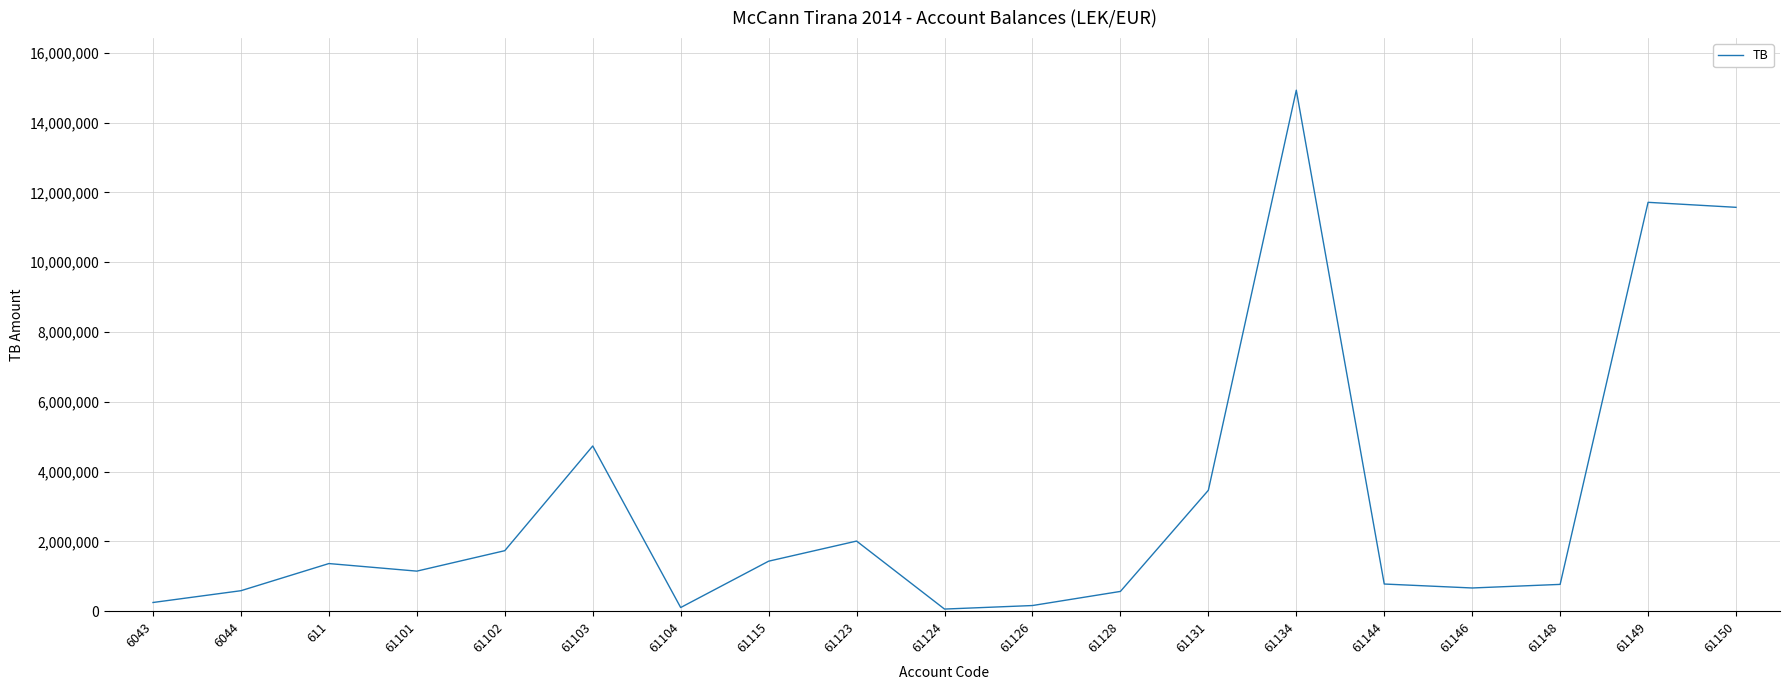

What is the greatest value displayed?

14931158.8